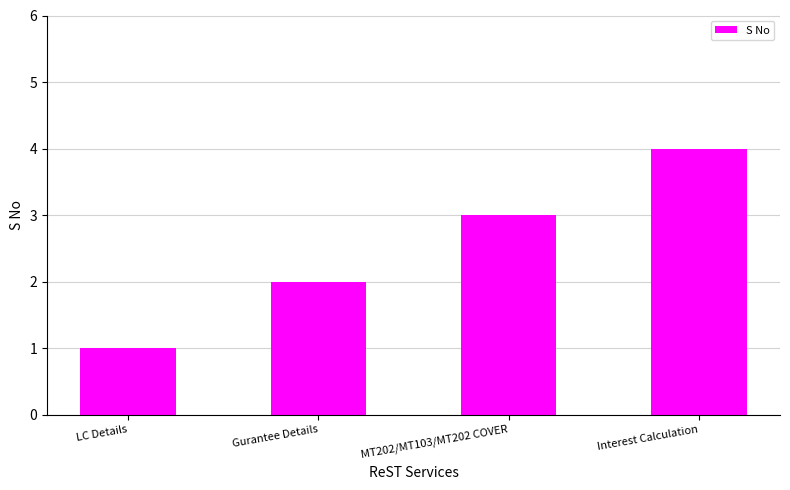

How many bars are there in total?

4